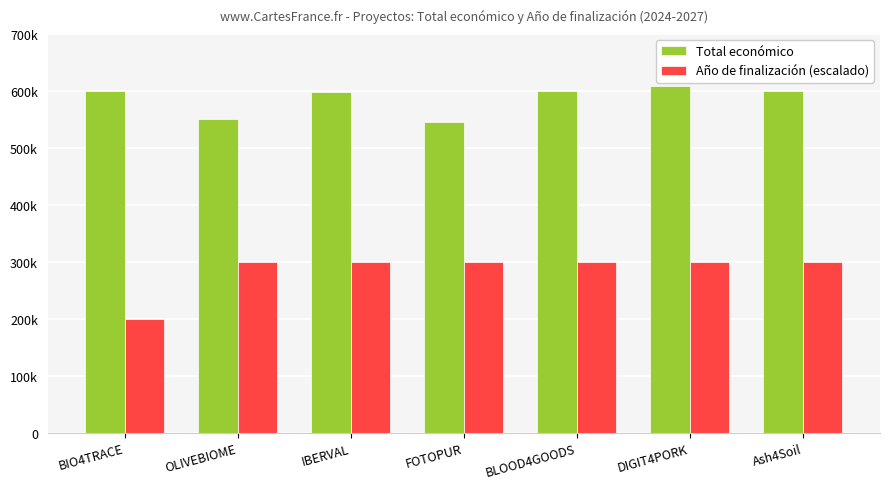

Does the chart contain any negative values?

No